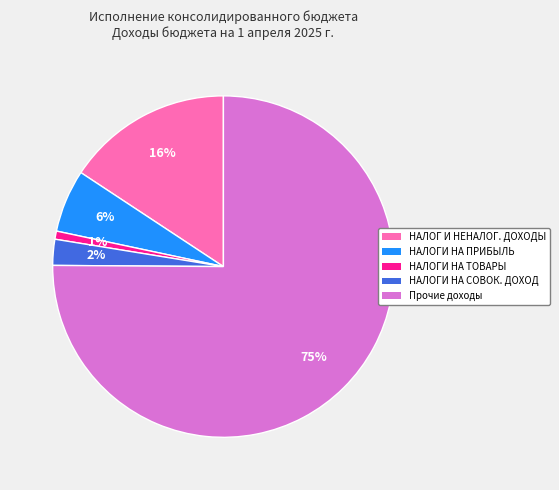

Combined, do НАЛОГИ НА СОВОК. ДОХОД and НАЛОГИ НА ПРИБЫЛЬ account for over 50%?

No